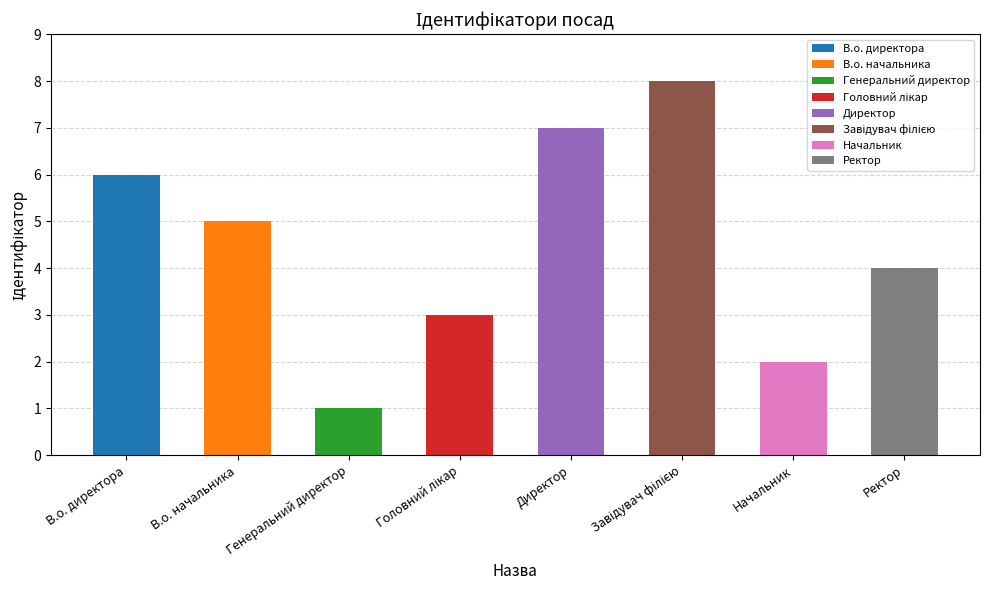

At which category does the chart reach its peak across all series?

Завідувач філією